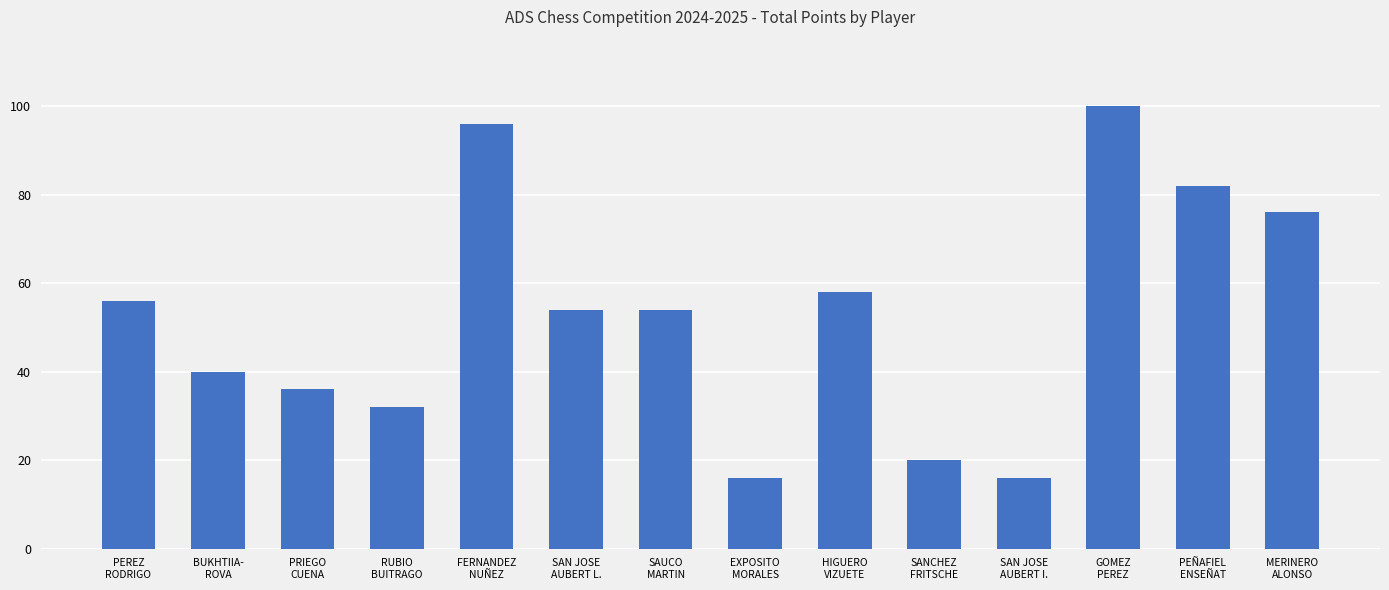

How many series are shown in this chart?

1